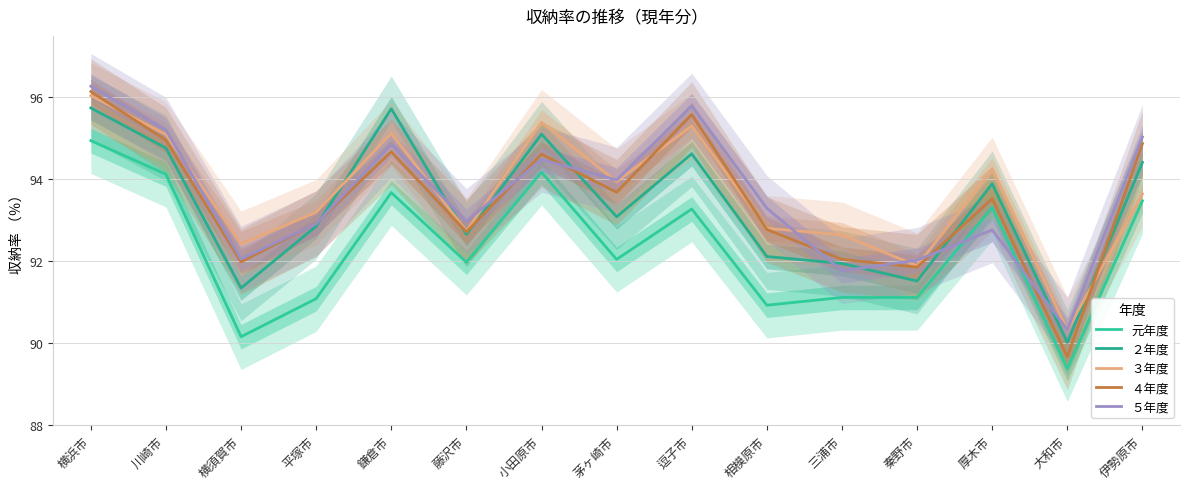

What is the spread (max minus min) of values at 茅ヶ崎市?

1.9